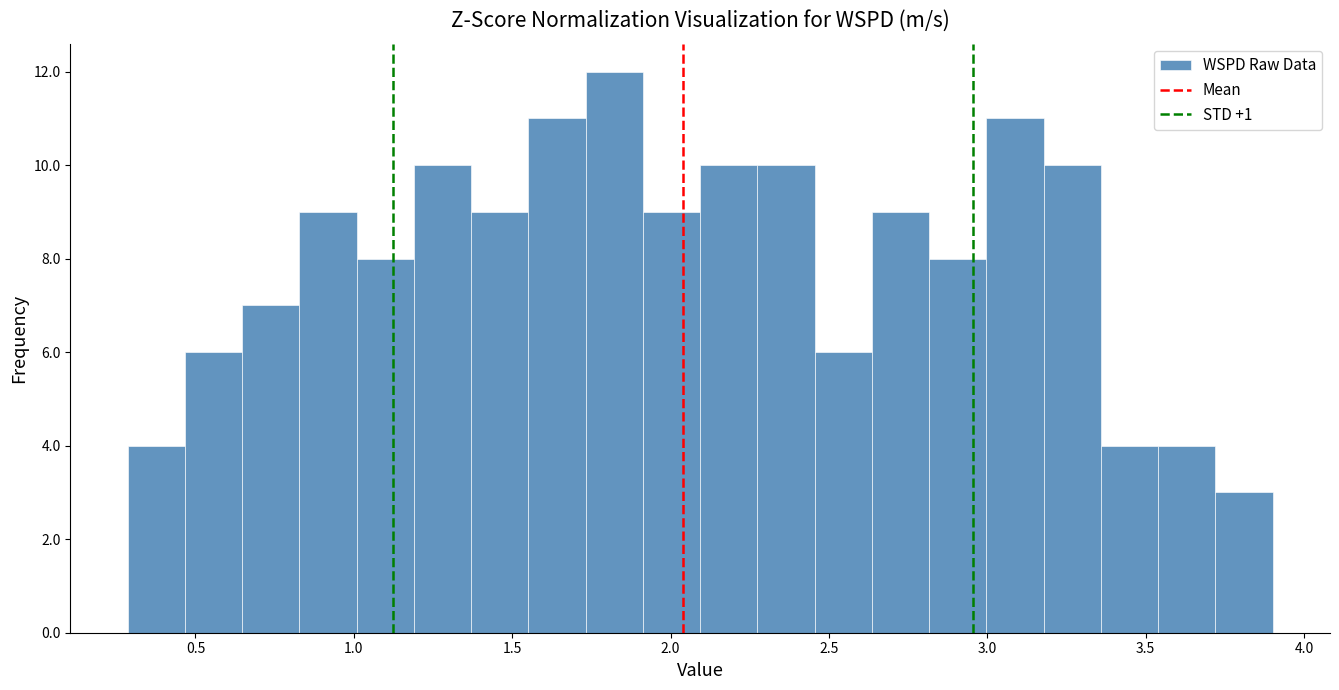

Read against the x-axis, roughly where is the centre of the tallest bar?

1.80